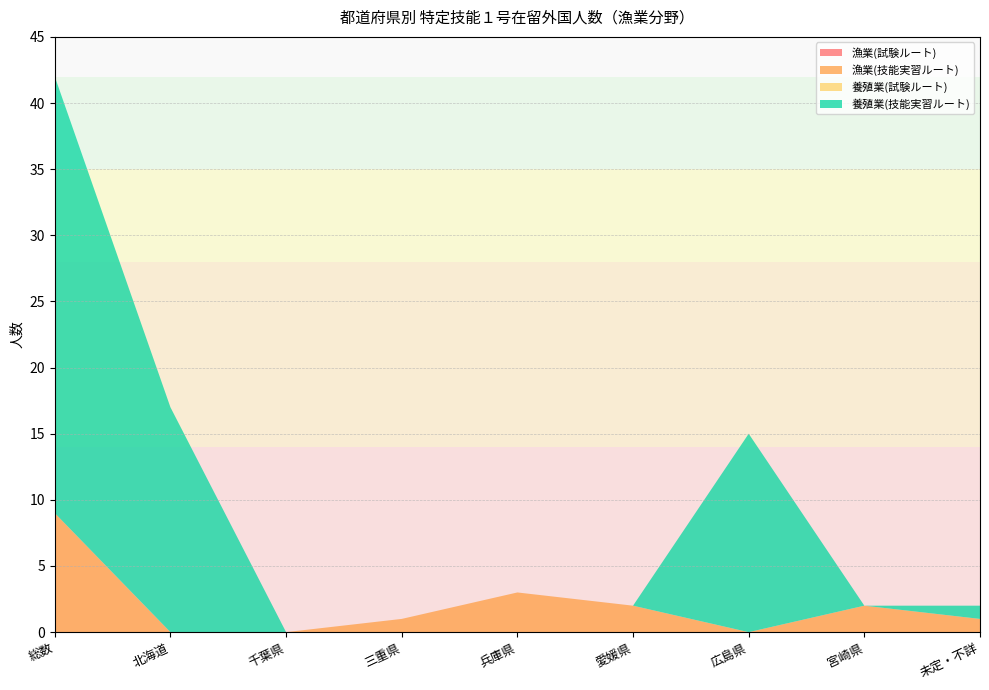

Reading left to right, transcribe all the data shown in this chart.

漁業(試験ルート): 0	0	0	0	0	0	0	0	0
漁業(技能実習ルート): 9	0	0	1	3	2	0	2	1
養殖業(試験ルート): 0	0	0	0	0	0	0	0	0
養殖業(技能実習ルート): 33	17	0	0	0	0	15	0	1